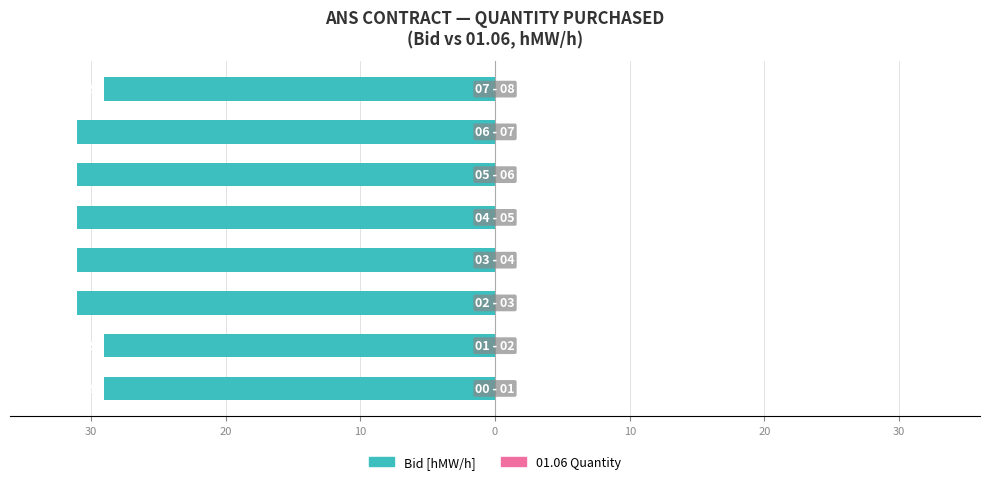

Does the chart contain any negative values?

Yes